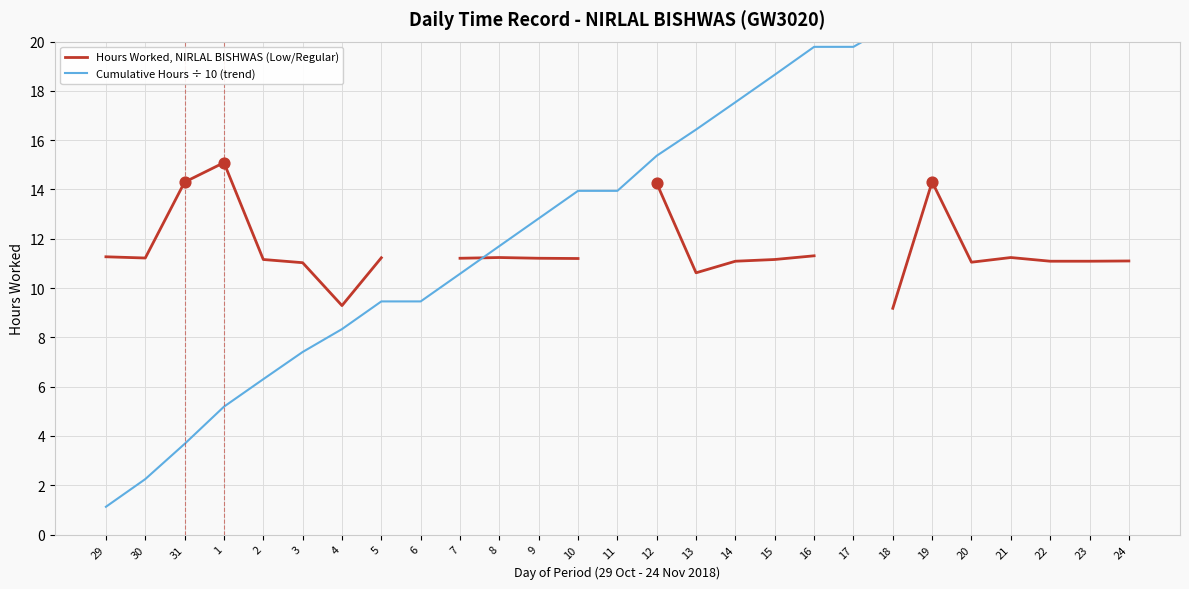

At which category is the sum across all series the highest?

24